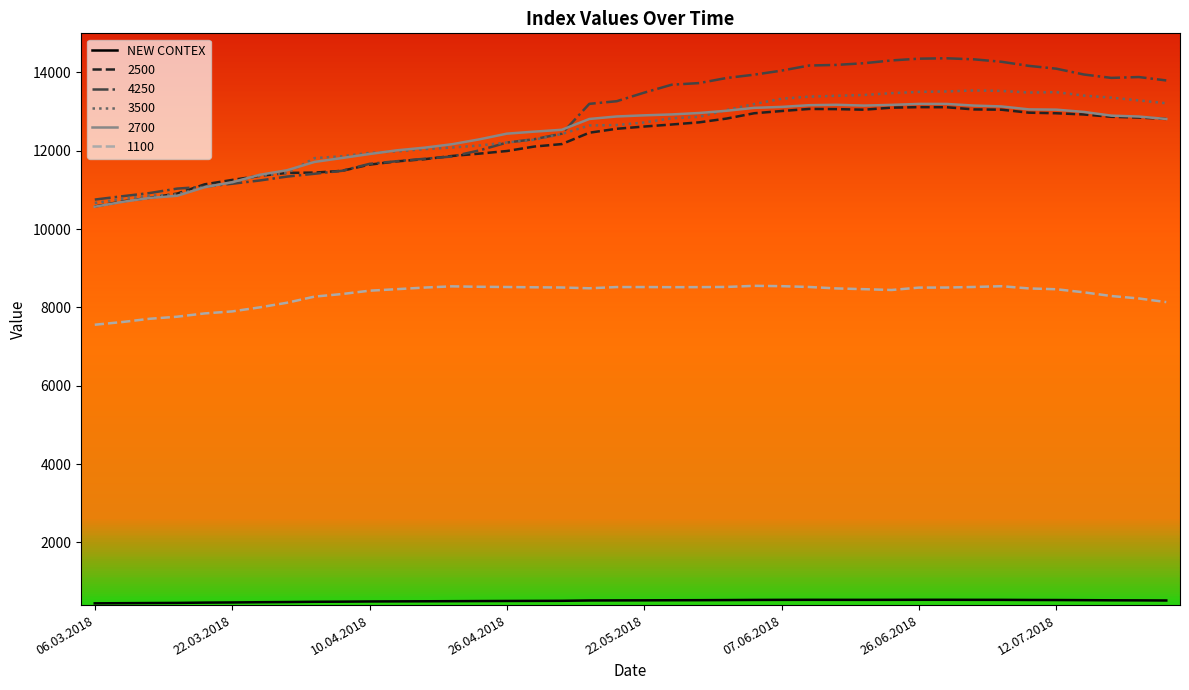

True or false: 2700 and 1100 cross at least once.

False